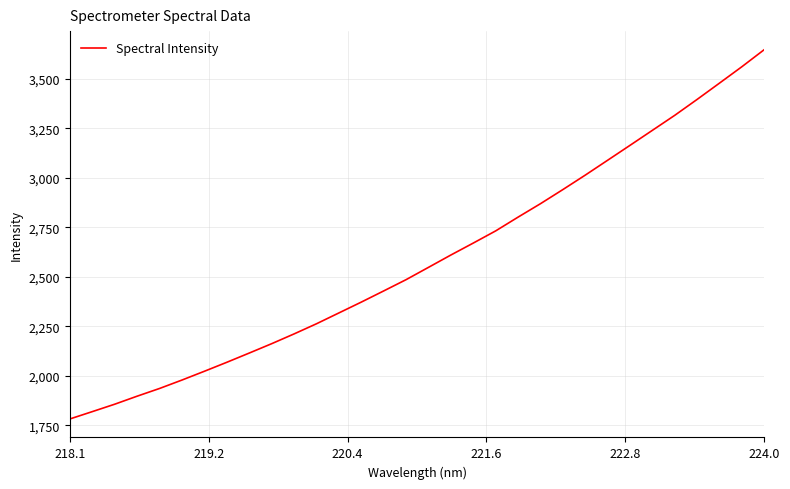

Is this an area chart (filled region under the line)?

No